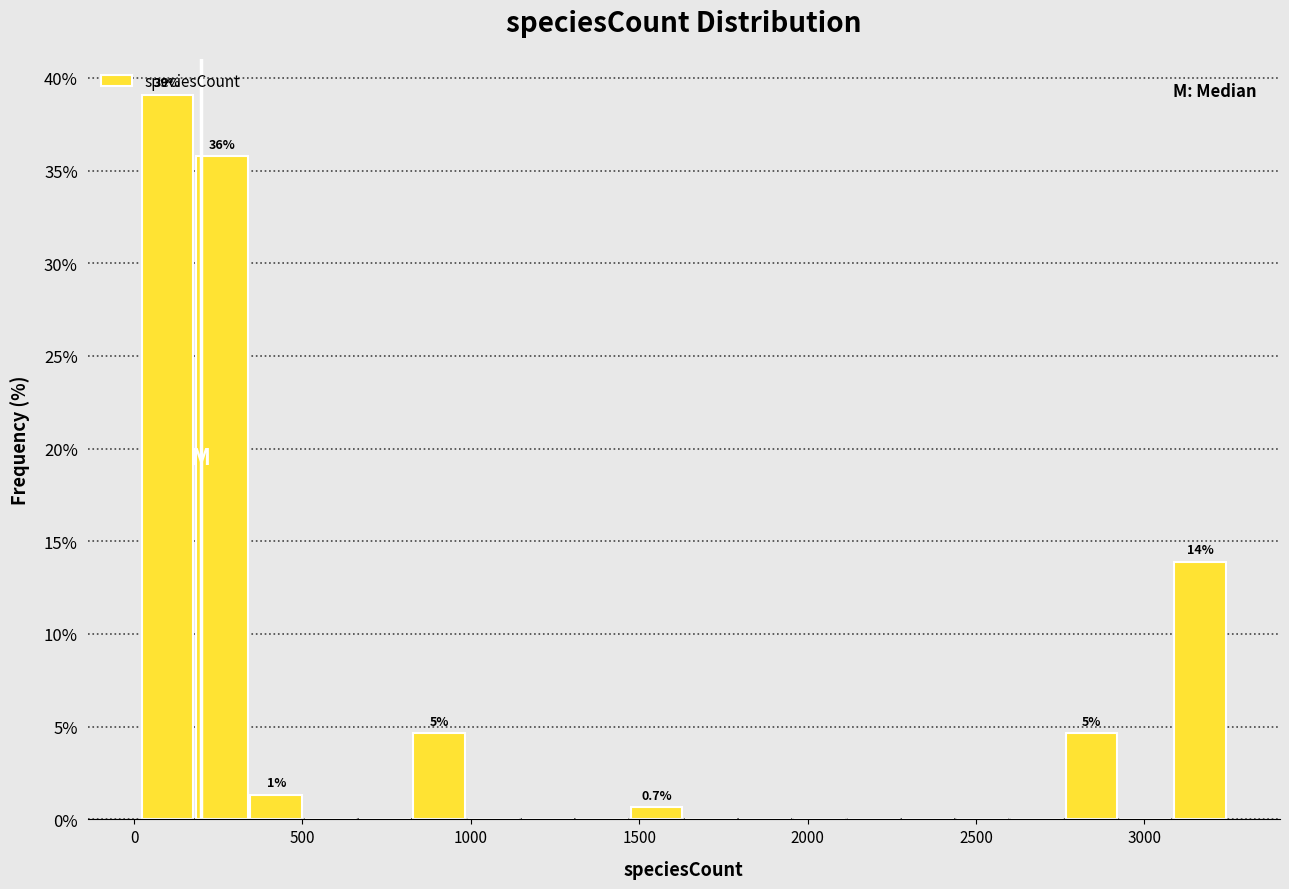

Around what value on the x-axis is the tallest bar? Give the approximate position of its centre, as read against the axis.

100